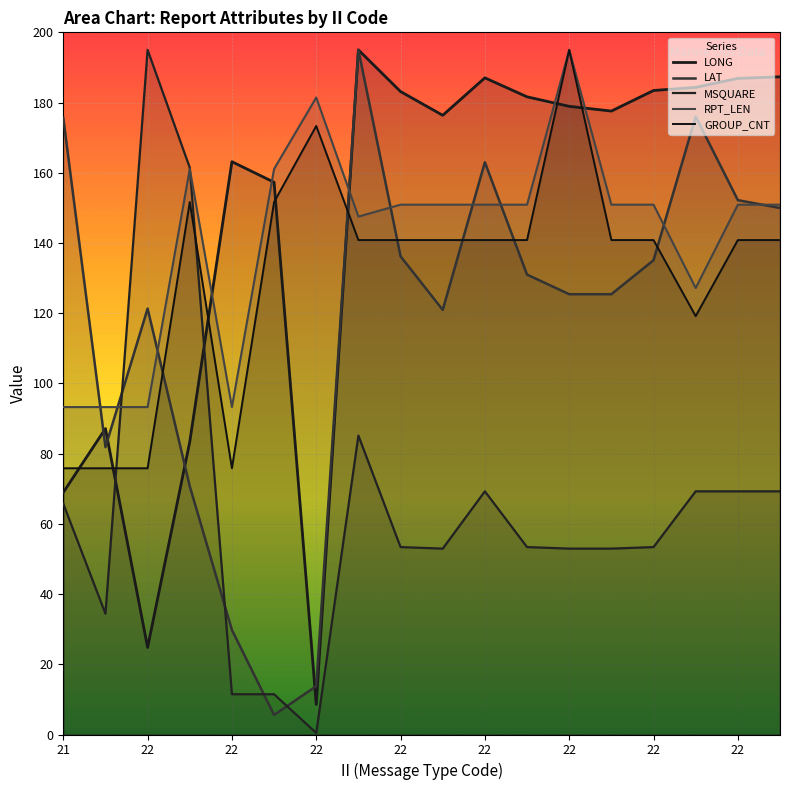

Does the chart display data point markers on the line(s)?

No